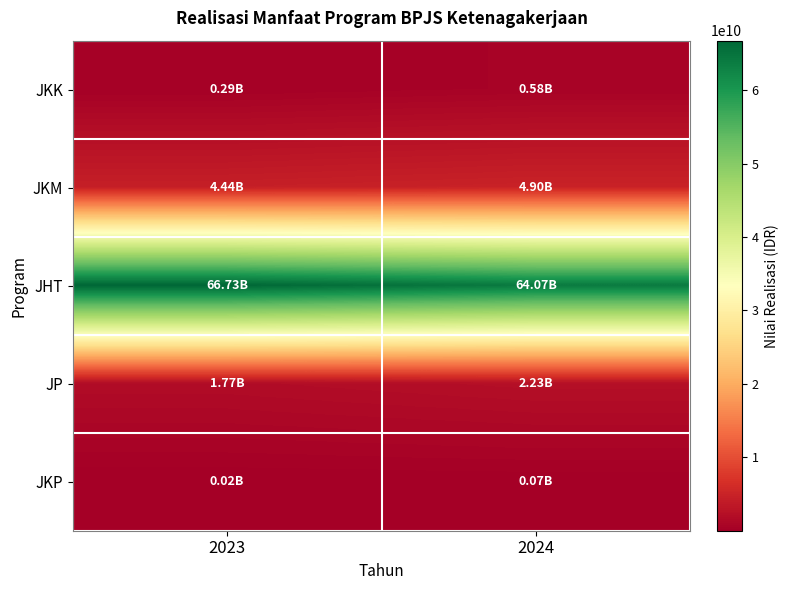

Between 2023 and 2024, which series saw the biggest shift?

JHT